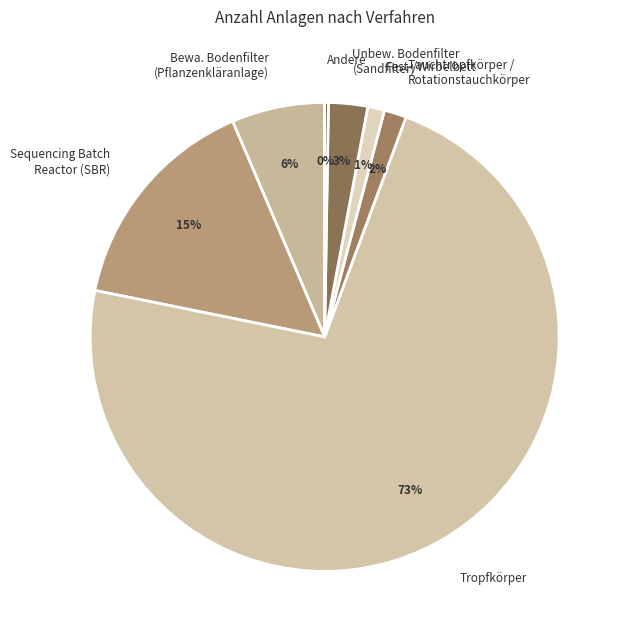

The Bewa. Bodenfilter (Pflanzenkläranlage) slice represents 6% of the pie. True or false?

True